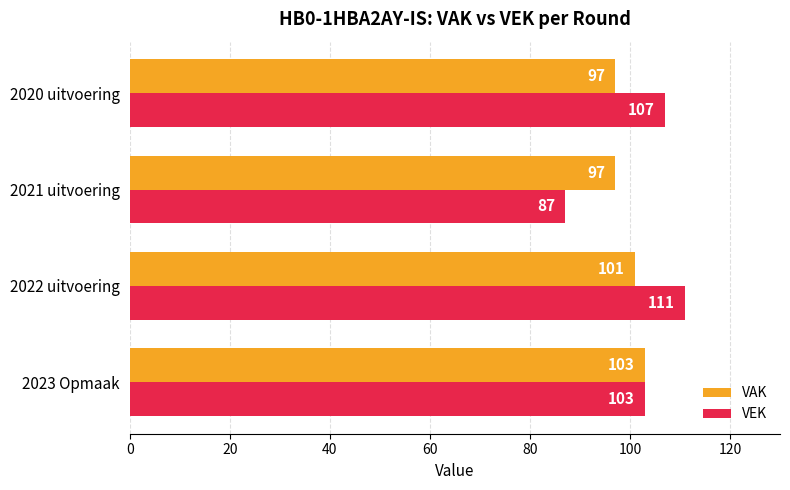

Which series changed the most between 2023 Opmaak and 2021 uitvoering?

VEK